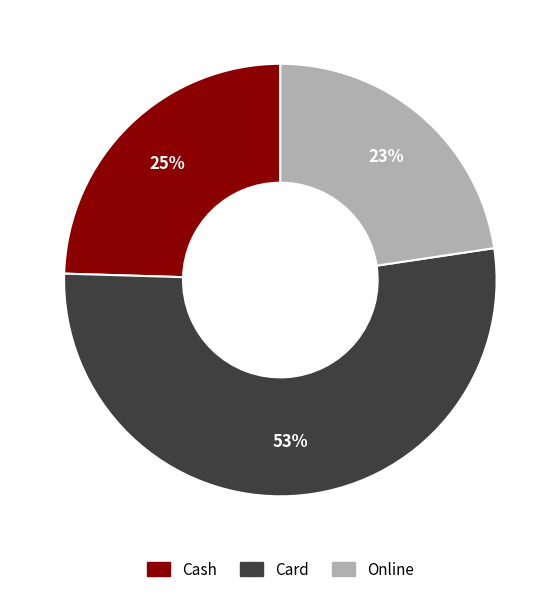

Is Card the majority of the pie?

Yes